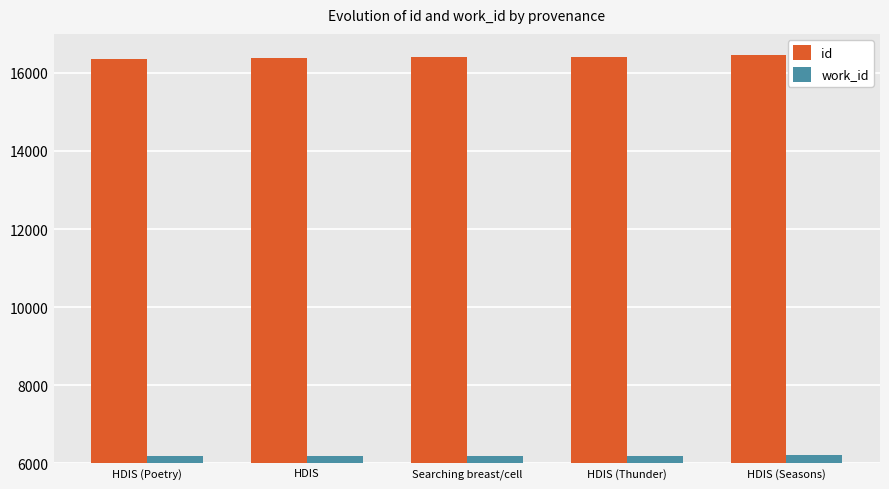

Read the work_id value at HDIS, to the nearest 5.

6195